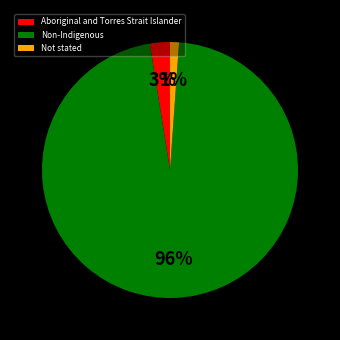

How many segments does this pie chart have?

3